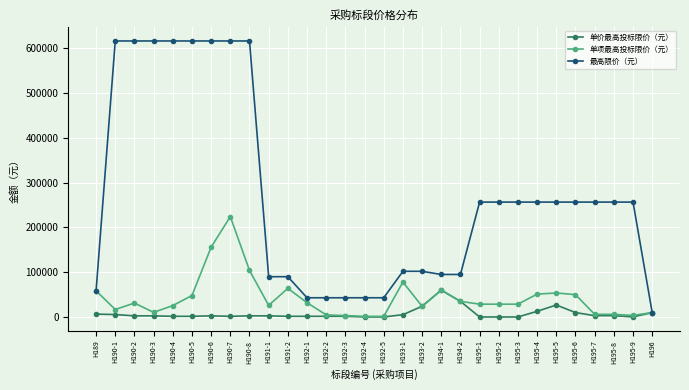

Where is 单价最高投标限价（元） nearest to the value 30050?

H195-5